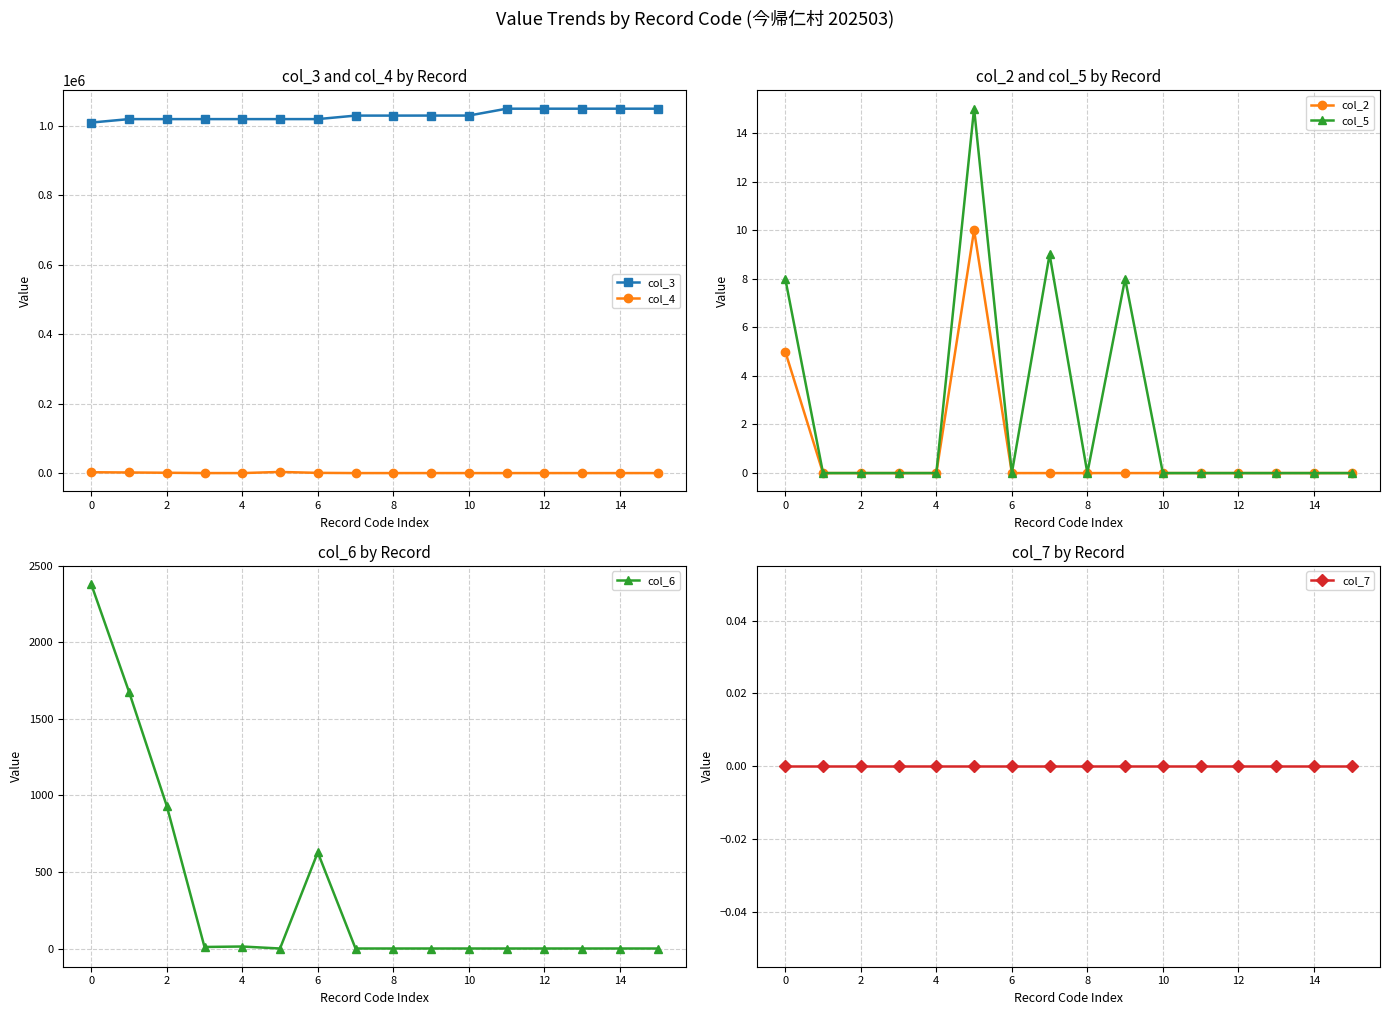

True or false: col_2 and col_3 cross at least once.

False